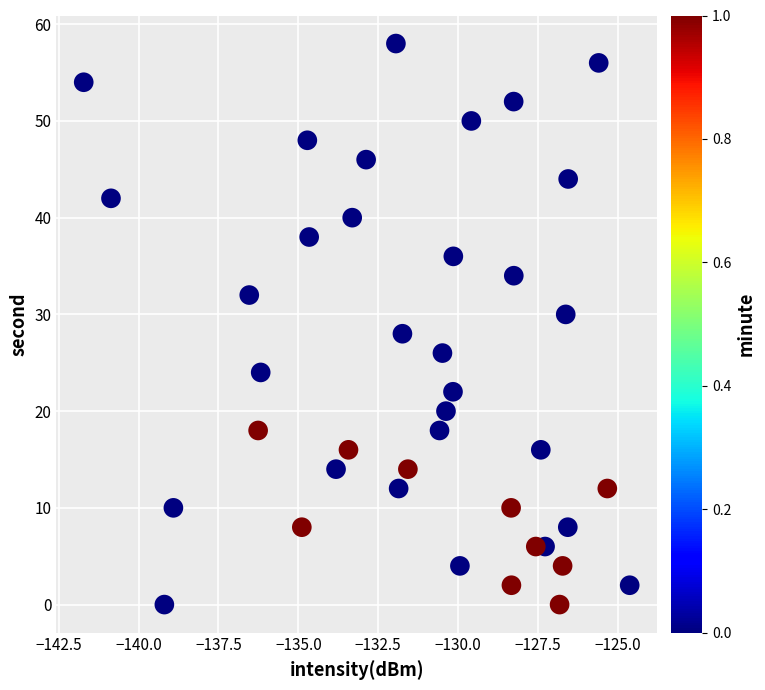

What is the range of Y values (max minus min)?

58